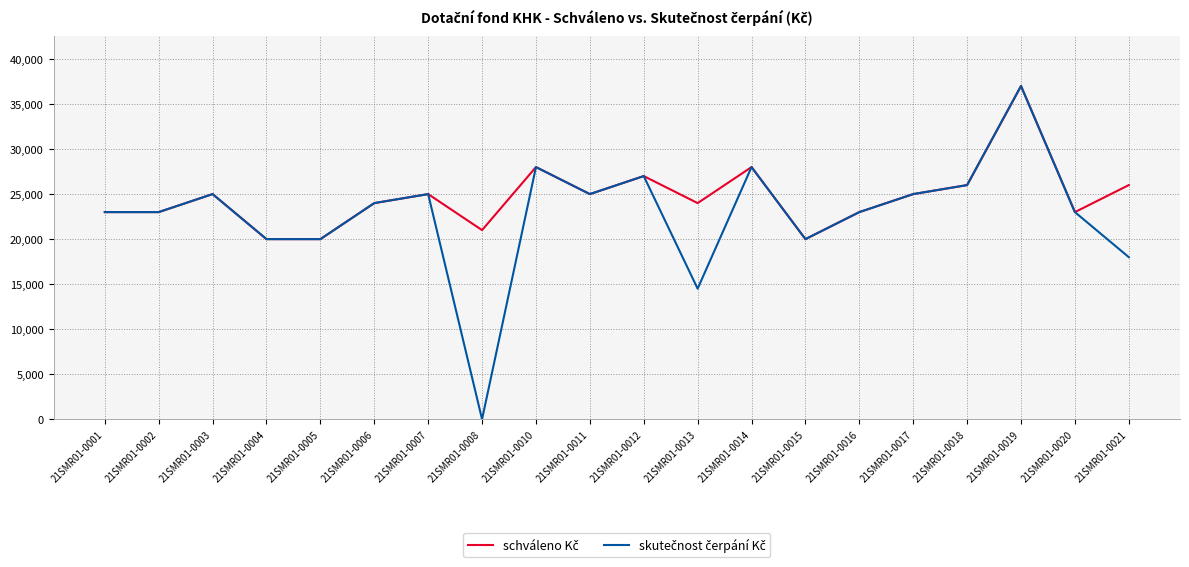

At which category does the chart reach its peak across all series?

21SMR01-0019